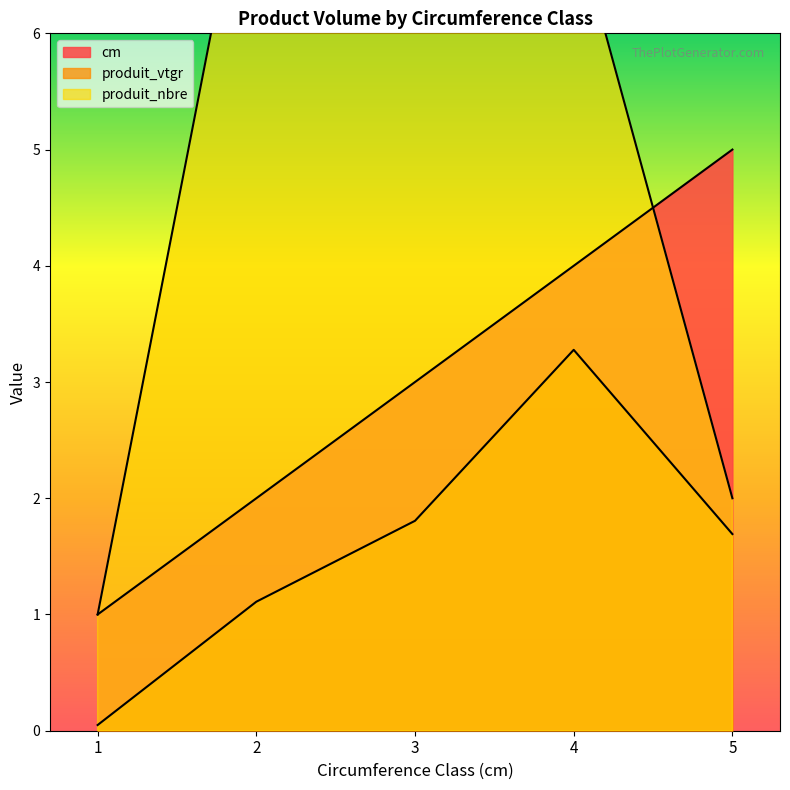

At which label does cm reach its peak?

5